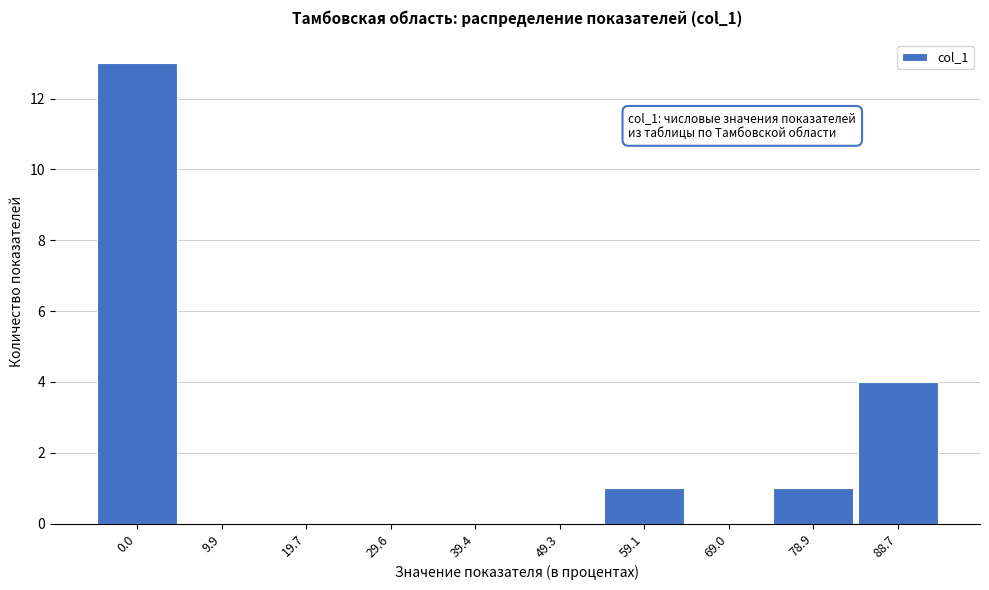

Reading right to left, transcribe all the data shown in this chart.

88.7=4	78.9=1	69.0=0	59.1=1	49.3=0	39.4=0	29.6=0	19.7=0	9.9=0	0.0=13